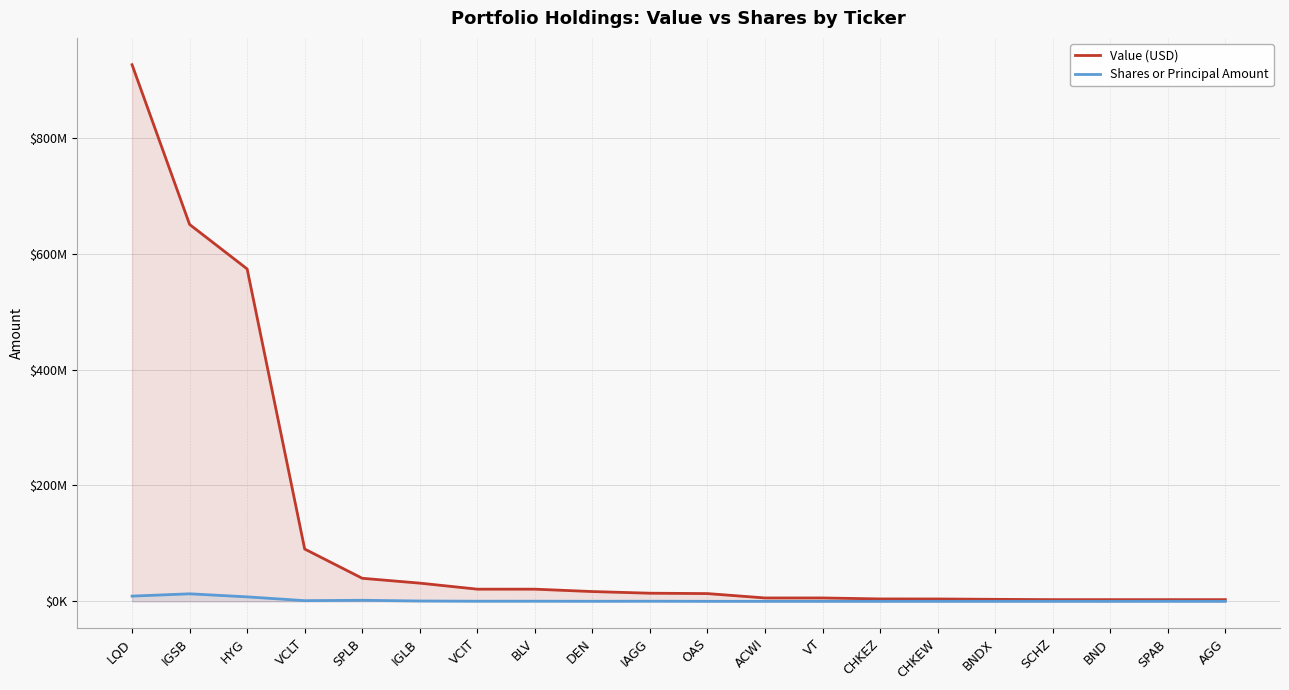

How many lines are shown in the chart?

2